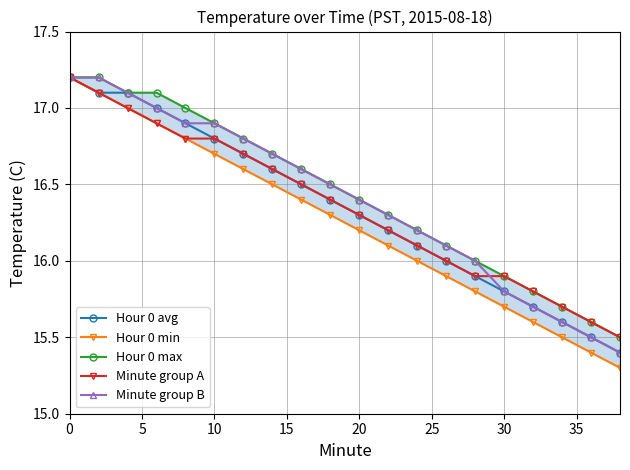

What is the lowest value of the Minute group A series?

15.5